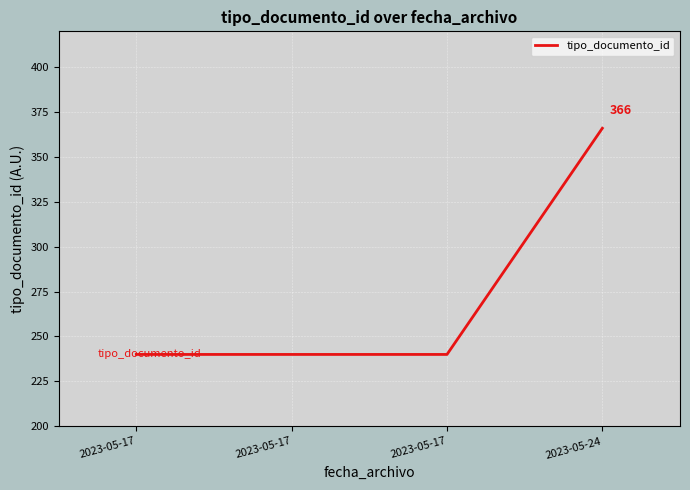

At which category does the chart reach its peak across all series?

2023-05-24